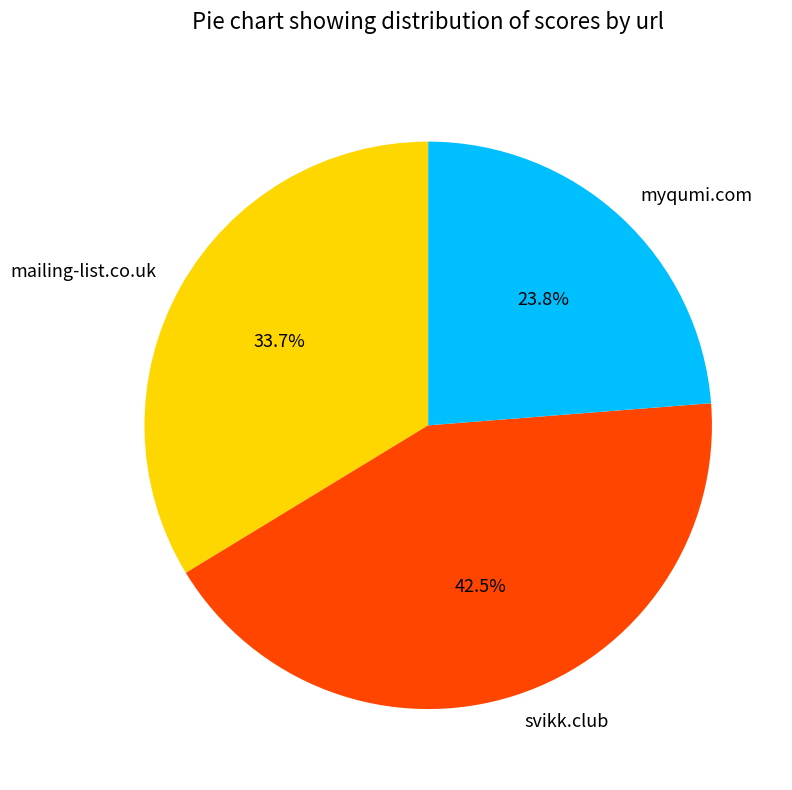

What is the ratio of the value at svikk.club to the value at myqumi.com?

1.8